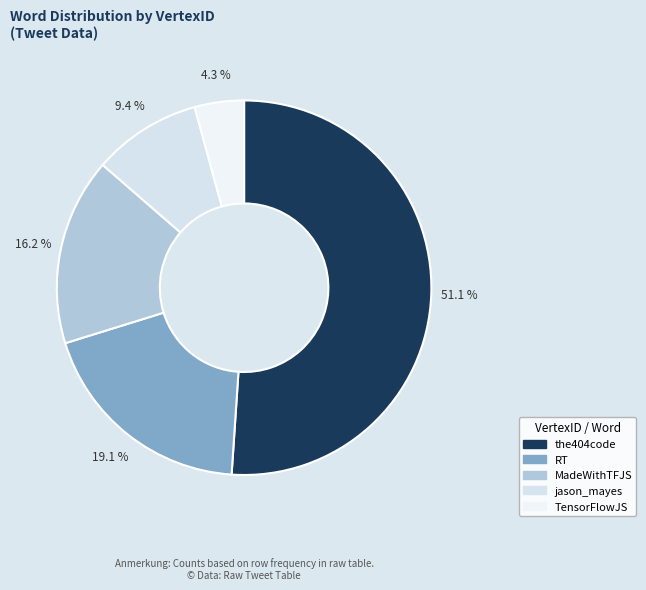

What is the largest slice in the pie chart?

the404code